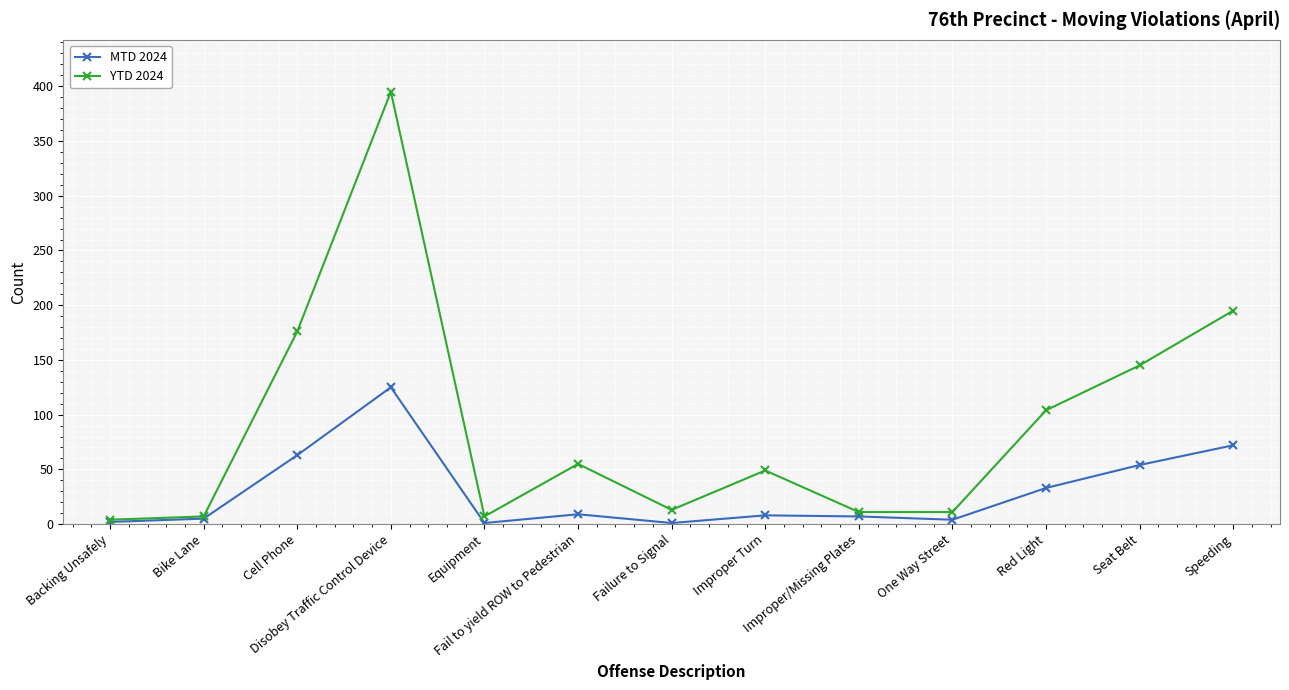

Which series has the largest range (max minus min)?

YTD 2024